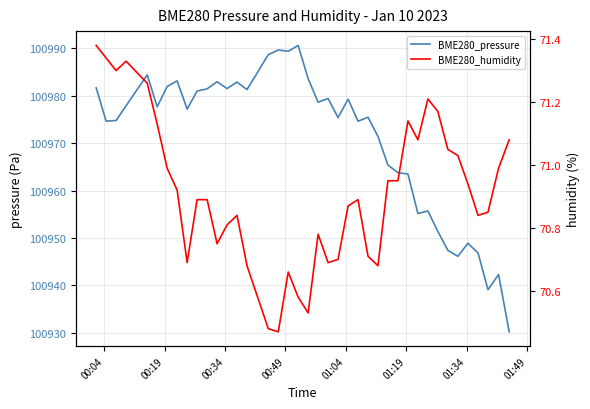

Which series has the largest range (max minus min)?

BME280_pressure